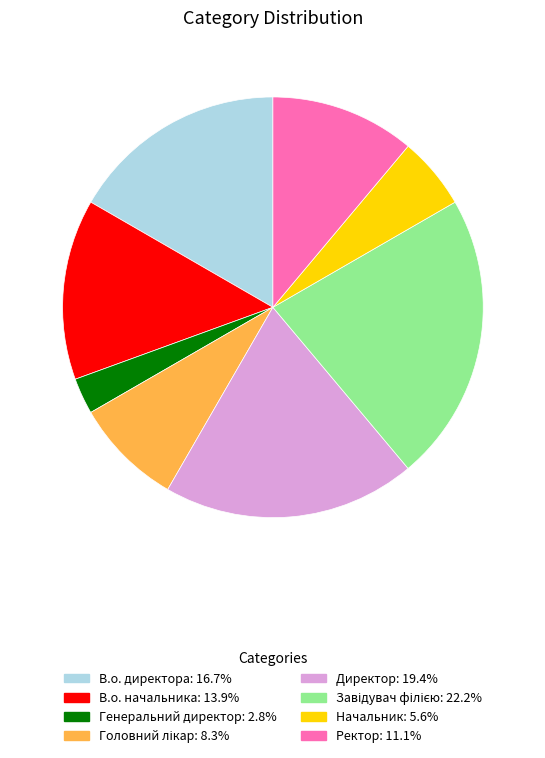

How many segments does this pie chart have?

8